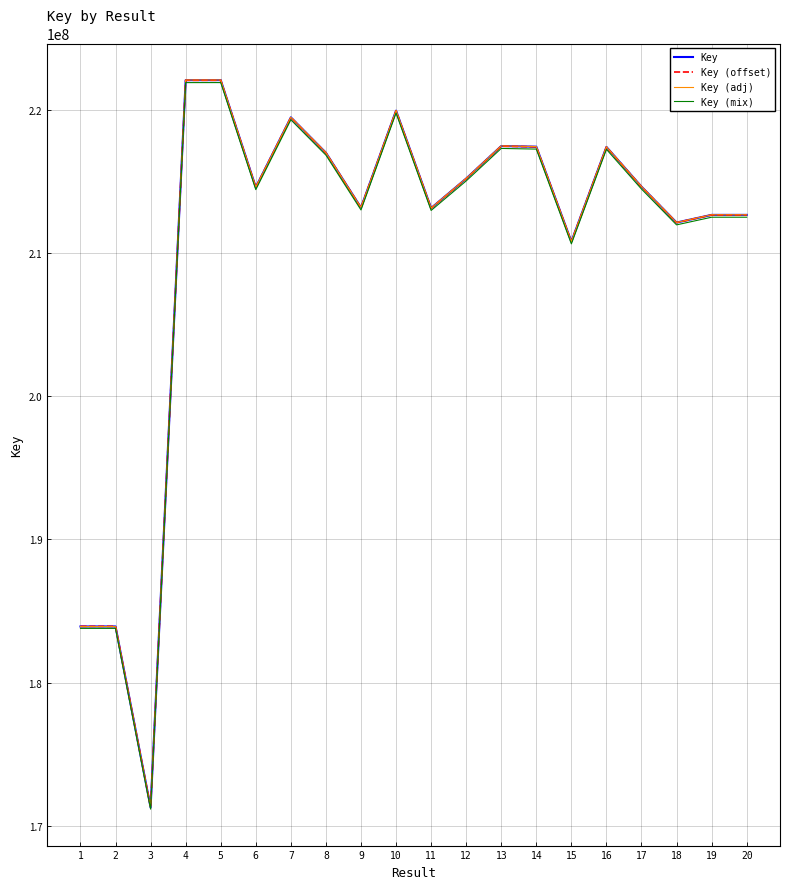

Which series changed the most between 7 and 15?

Key (adj)